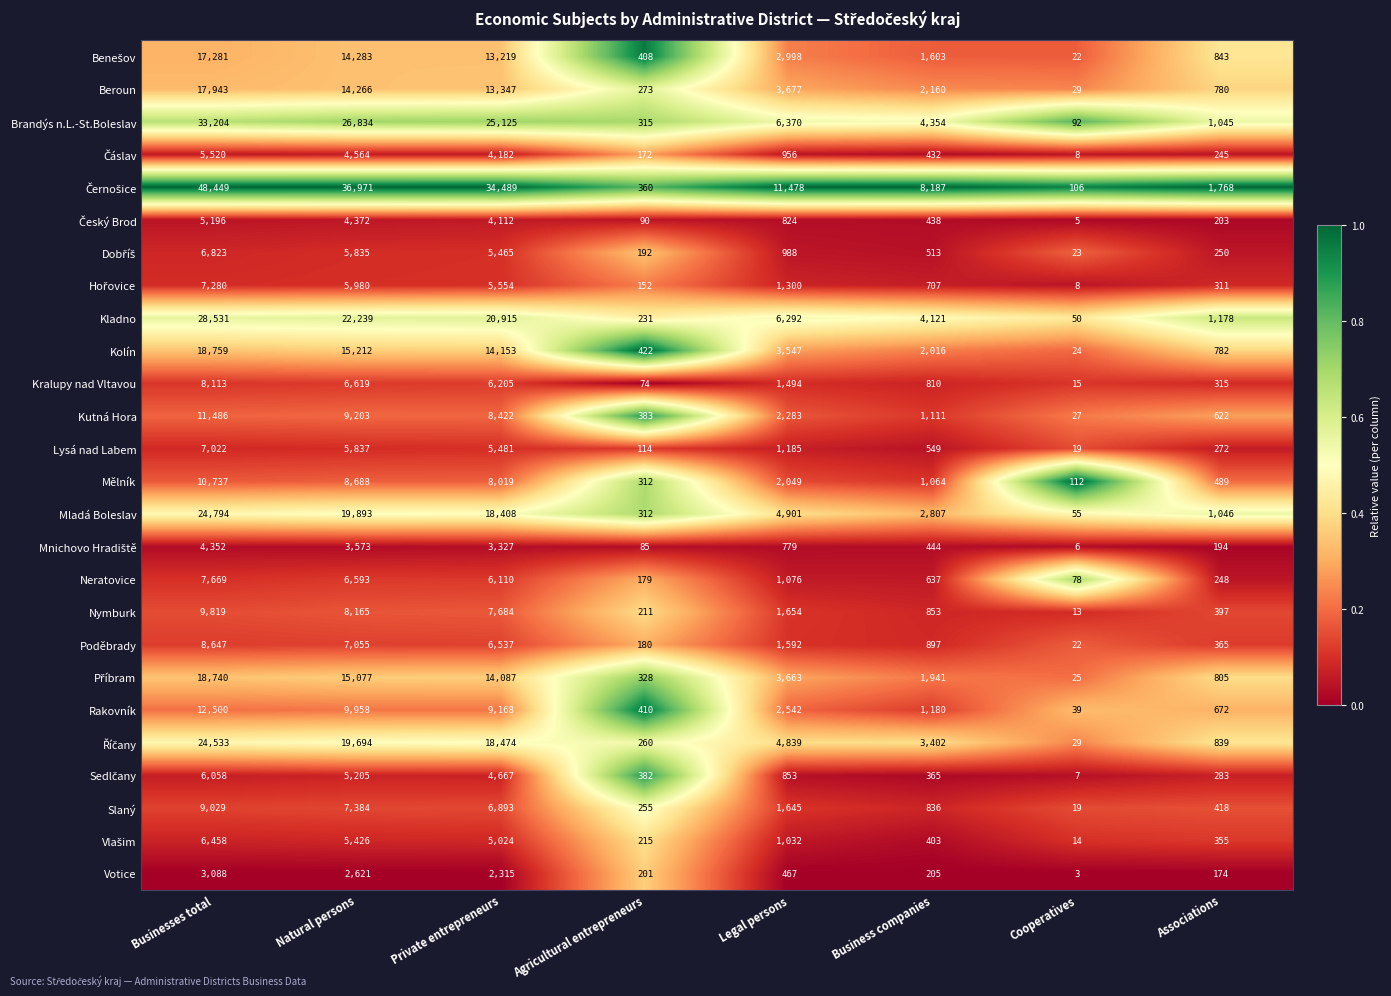

What is the difference between the highest and lowest values at Cooperatives?

109